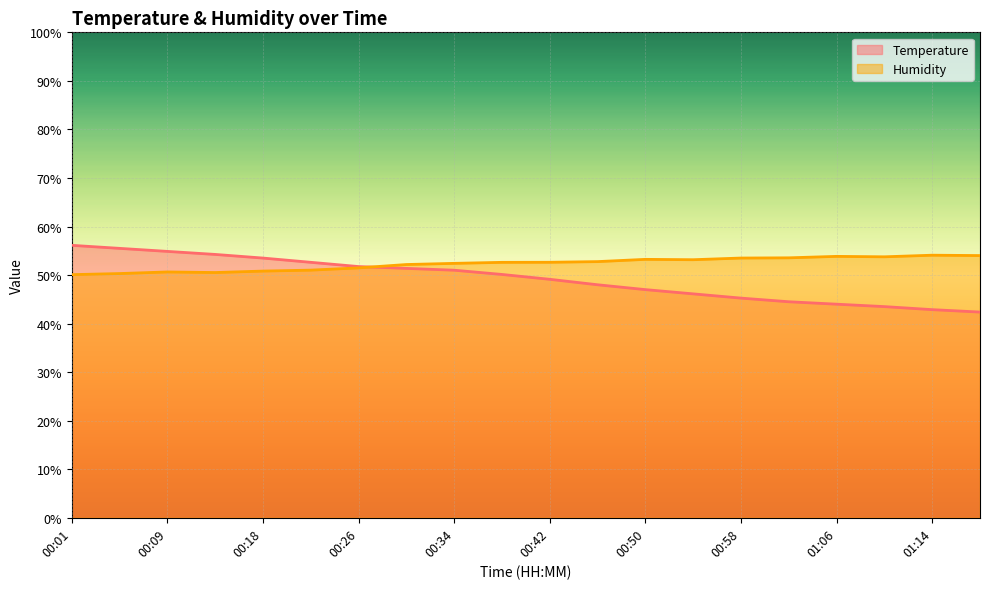

True or false: Temperature has a value of 42.4 at 01:19.

True